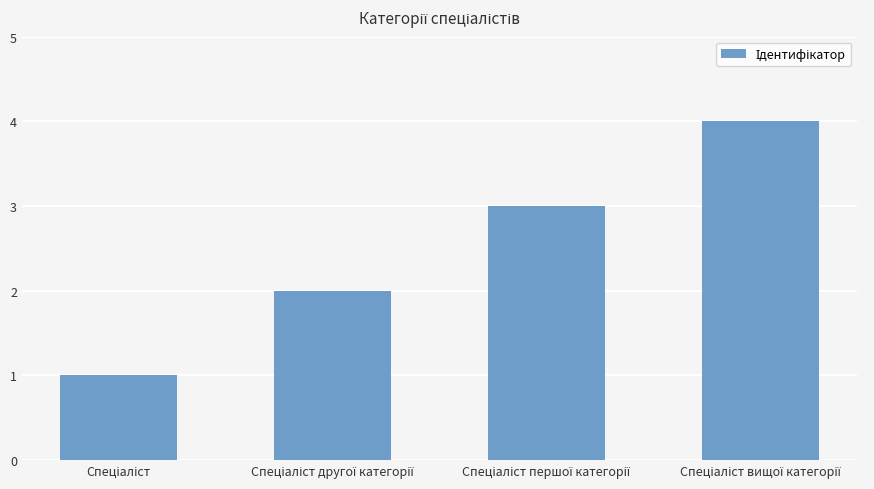

What is the maximum value shown in the chart?

4